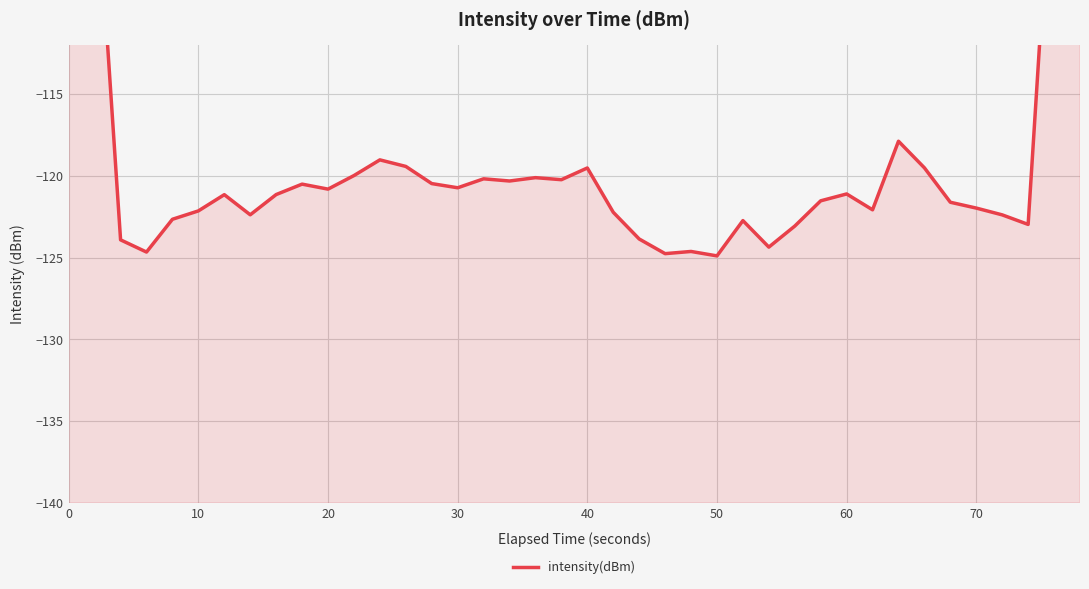

What is the greatest value displayed?

-72.9